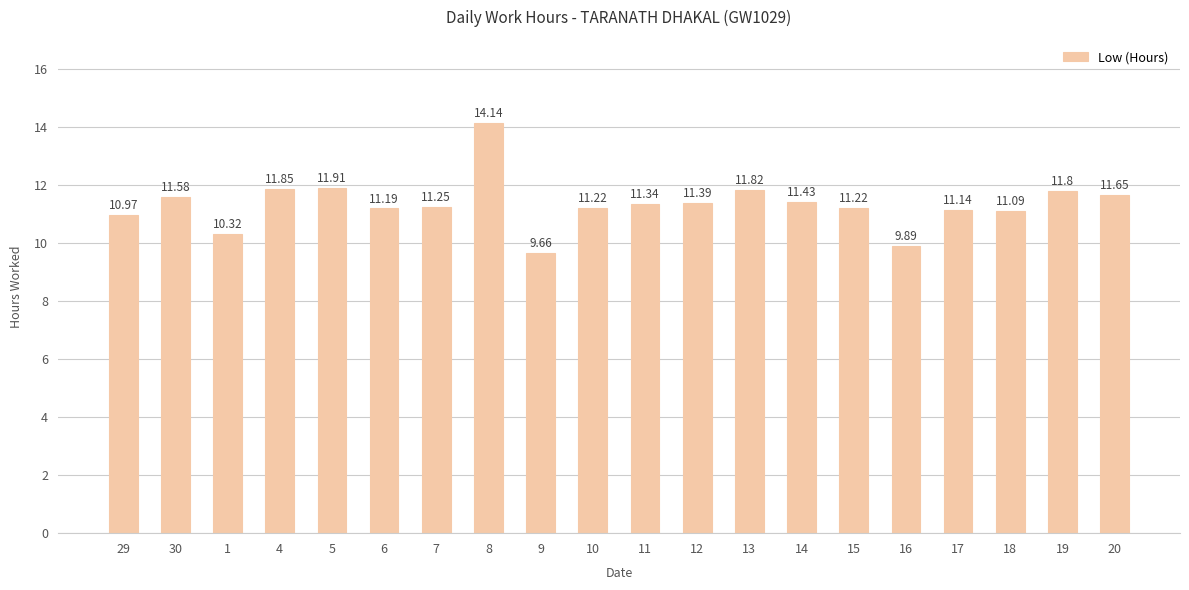

What is the difference between the second highest and second lowest values?

2.0